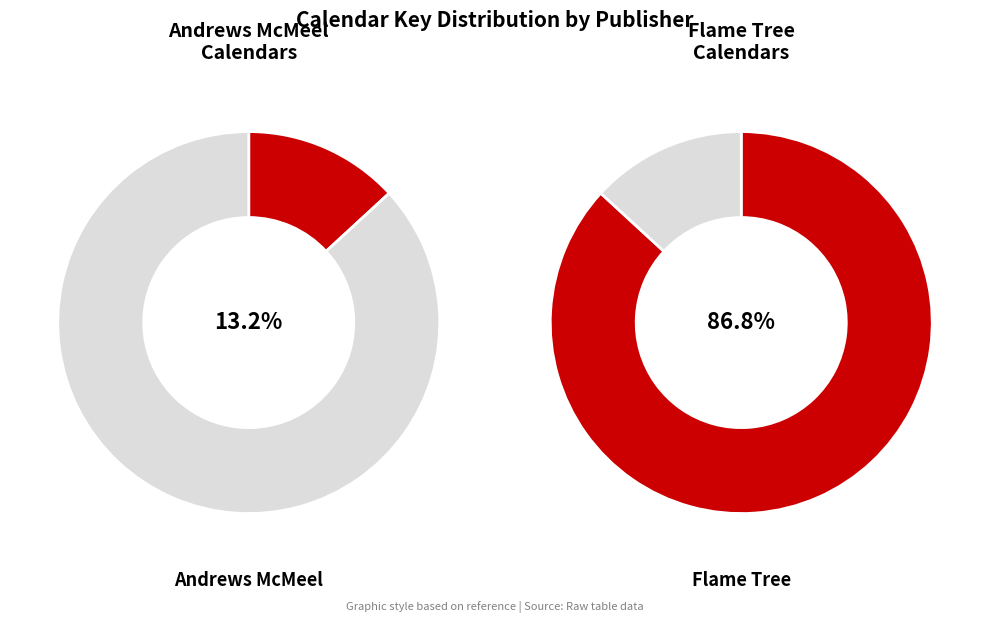

To the nearest percent, what percentage of the pie is 1?

13%